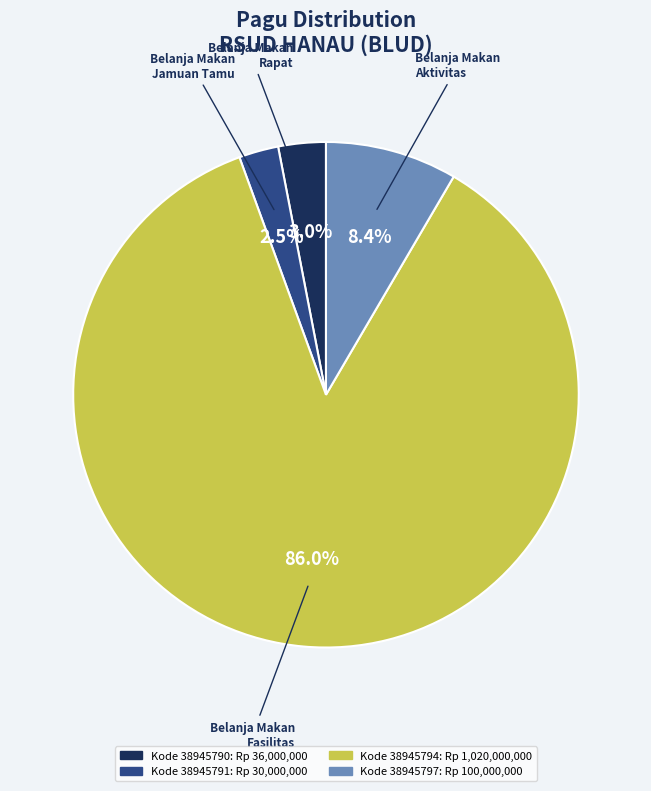

Does any single category account for the majority?

Yes